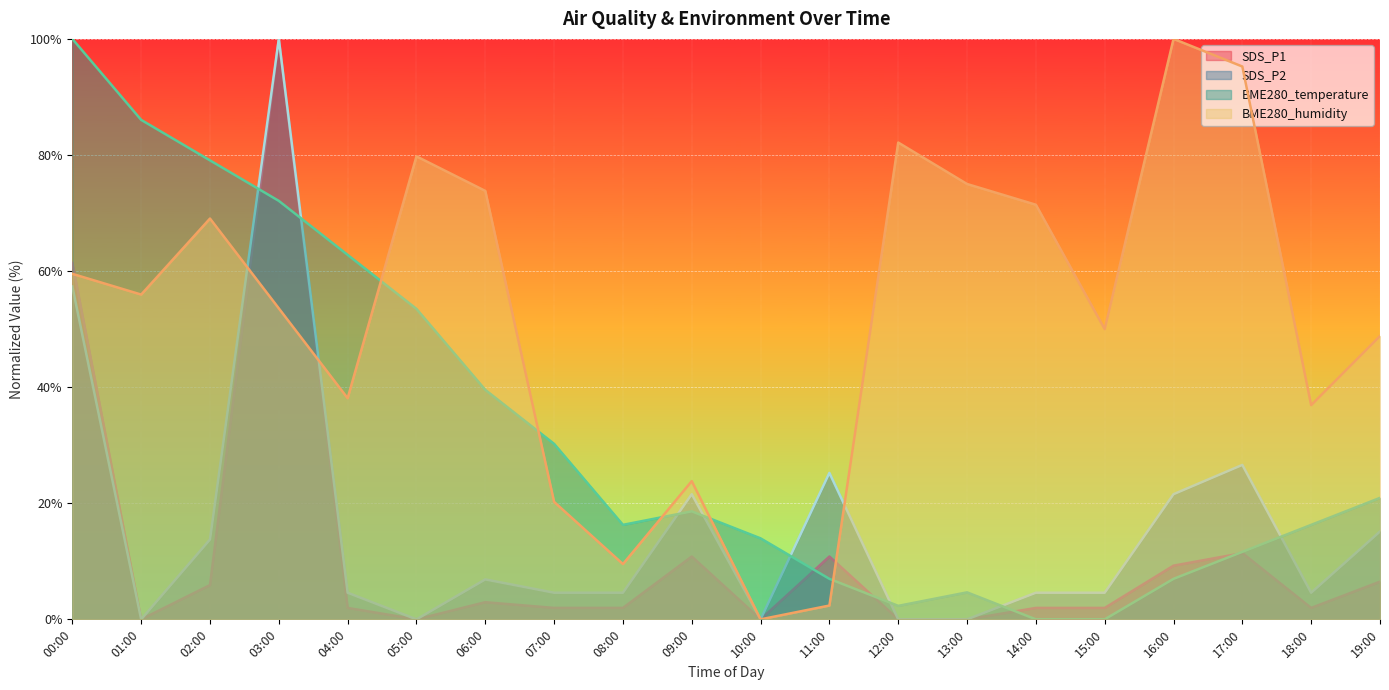

True or false: SDS_P1 and SDS_P2 intersect in this chart.

False